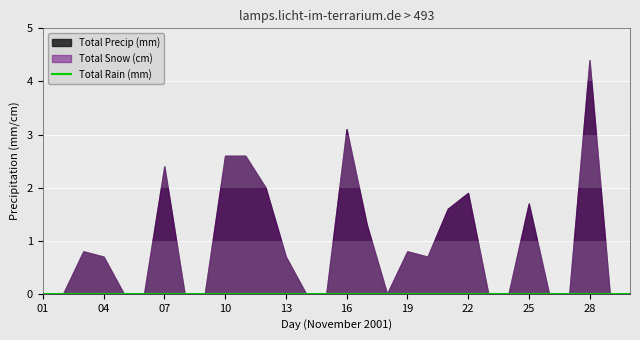

Reading left to right, list all the values displayed in this chart.

Total Rain (mm): 01=0.0	02=0.0	03=0.0	04=0.0	05=0.0	06=0.0	07=0.0	08=0.0	09=0.0	10=0.0	11=0.0	12=0.0	13=0.0	14=0.0	15=0.0	16=0.0	17=0.0	18=0.0	19=0.0	20=0.0	21=0.0	22=0.0	23=0.0	24=0.0	25=0.0	26=0.0	27=0.0	28=0.0	29=0.0	30=0.0
Total Snow (cm): 01=0.0	02=0.0	03=0.8	04=0.7	05=0.0	06=0.0	07=2.4	08=0.0	09=0.0	10=2.6	11=2.6	12=2.0	13=0.7	14=0.0	15=0.0	16=3.1	17=1.3	18=0.0	19=0.8	20=0.7	21=1.6	22=1.9	23=0.0	24=0.0	25=1.7	26=0.0	27=0.0	28=4.4	29=0.0	30=0.0
Total Precip (mm): 01=0.0	02=0.0	03=0.8	04=0.7	05=0.0	06=0.0	07=2.4	08=0.0	09=0.0	10=2.6	11=2.6	12=2.0	13=0.7	14=0.0	15=0.0	16=3.1	17=1.3	18=0.0	19=0.8	20=0.7	21=1.6	22=1.9	23=0.0	24=0.0	25=1.7	26=0.0	27=0.0	28=4.4	29=0.0	30=0.0